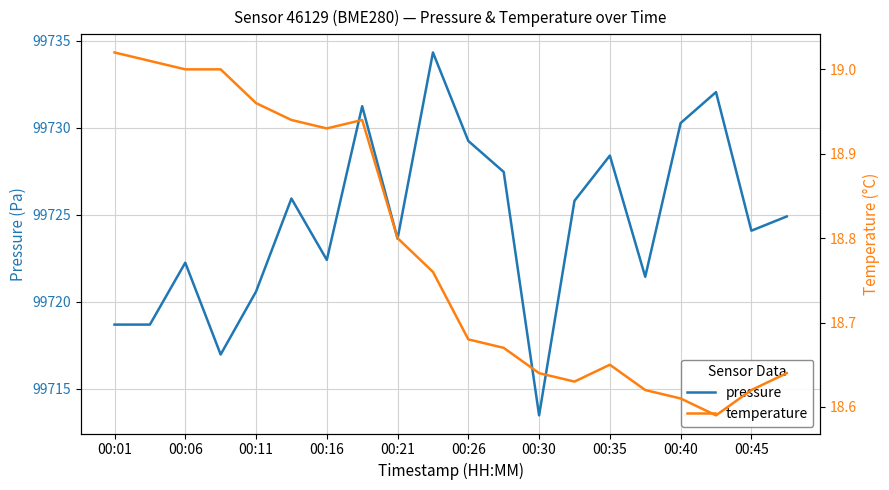

The value of pressure at 15 is 131000.0. True or false?

False